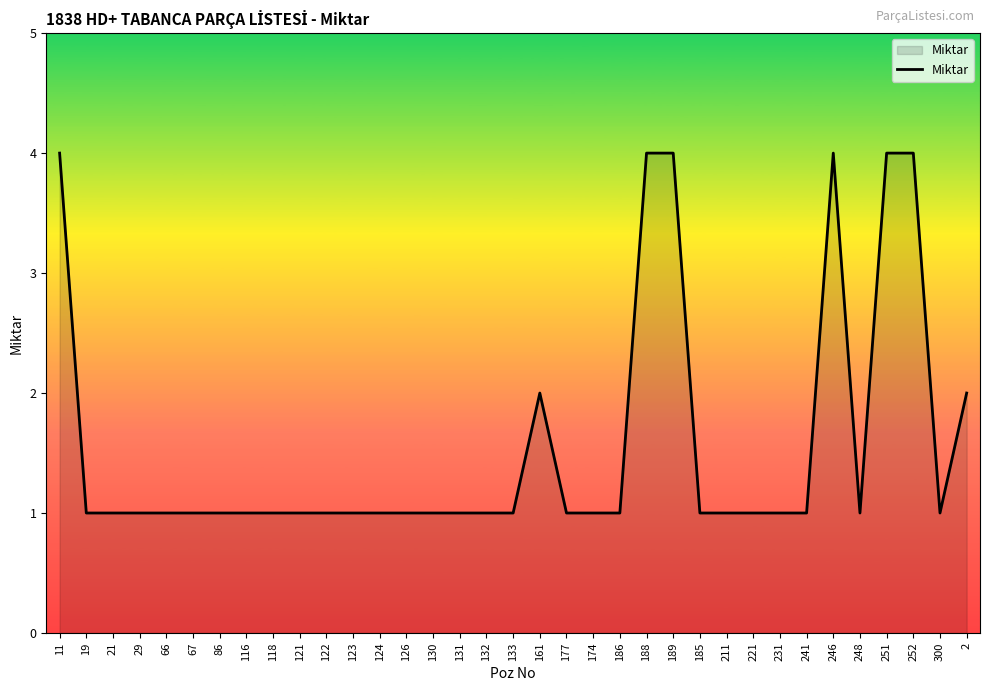

What is the difference between the maximum and minimum values?

3